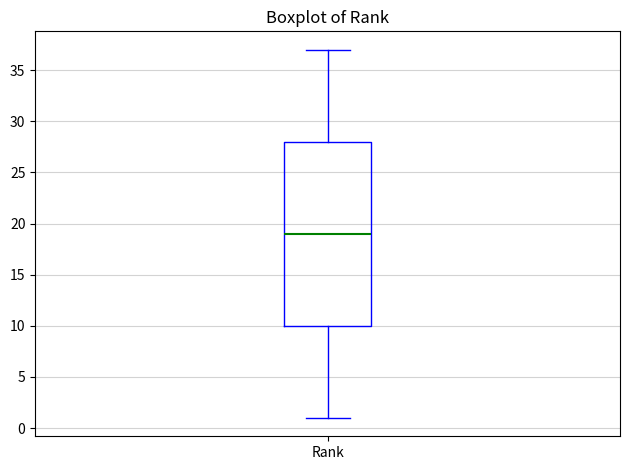

Read this box plot against the y-axis: the position of the median line, the range covered by the box, and the ends of both whiskers. The values are not printed on the chart, so give them approximately, as read against the axis.

median 19, box 10 to 28, whiskers 1 to 37